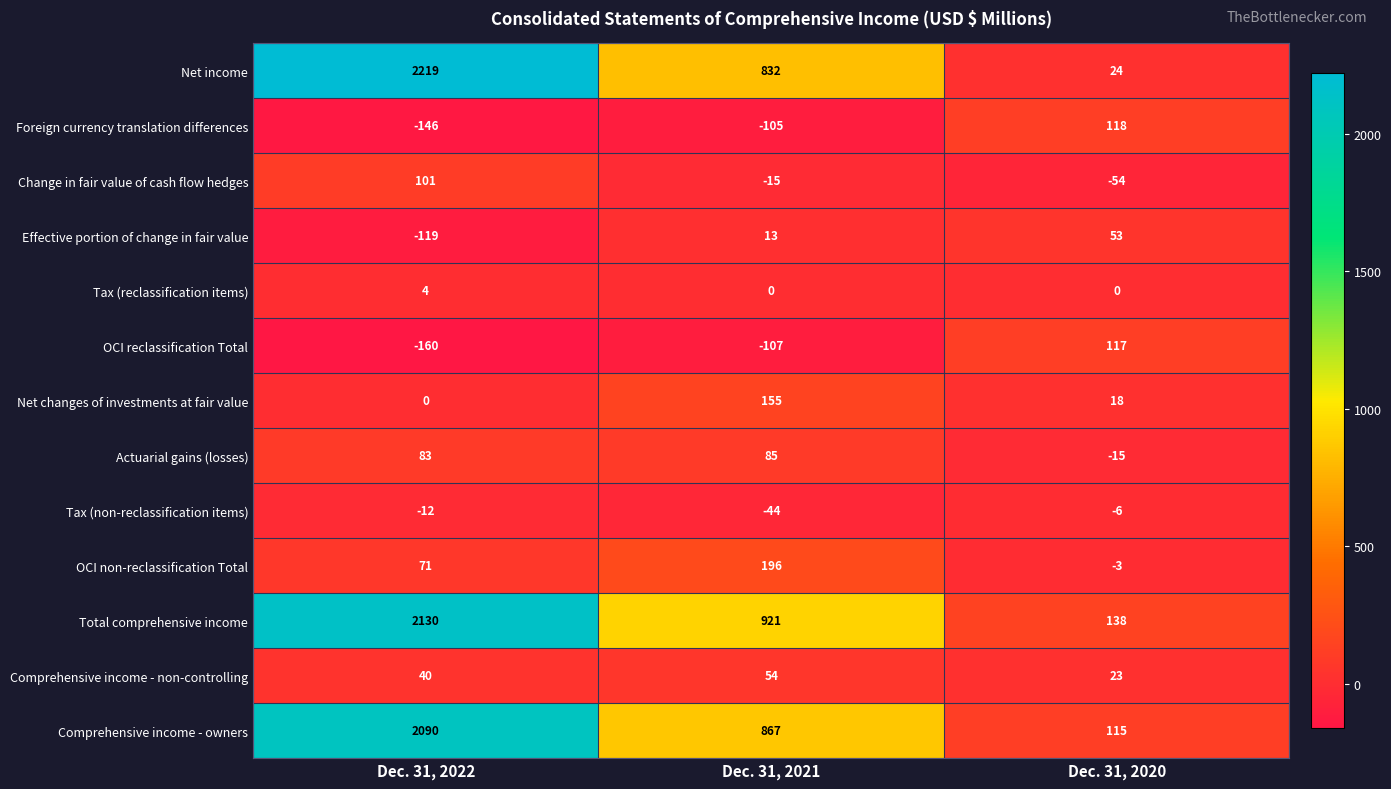

What is the sum of the Effective portion of change in fair value values at Dec. 31, 2022 and Dec. 31, 2020?

-66